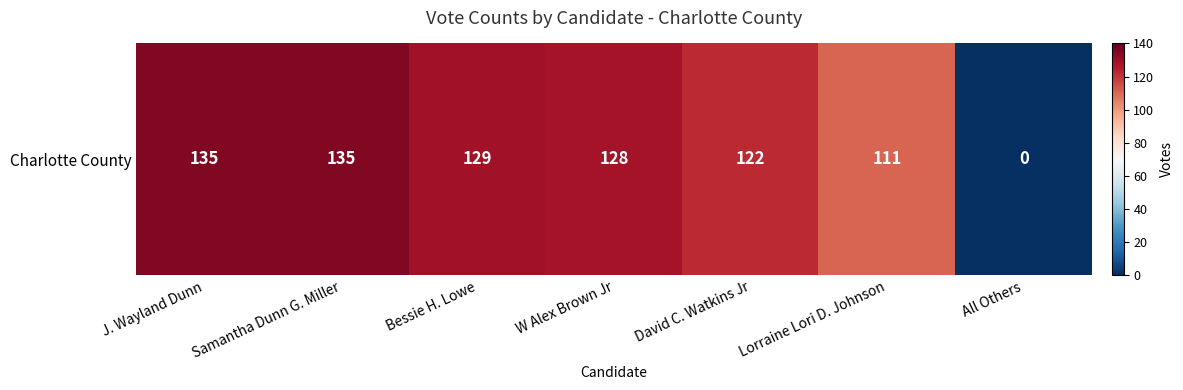

Which label corresponds to the largest value in the chart?

J. Wayland Dunn